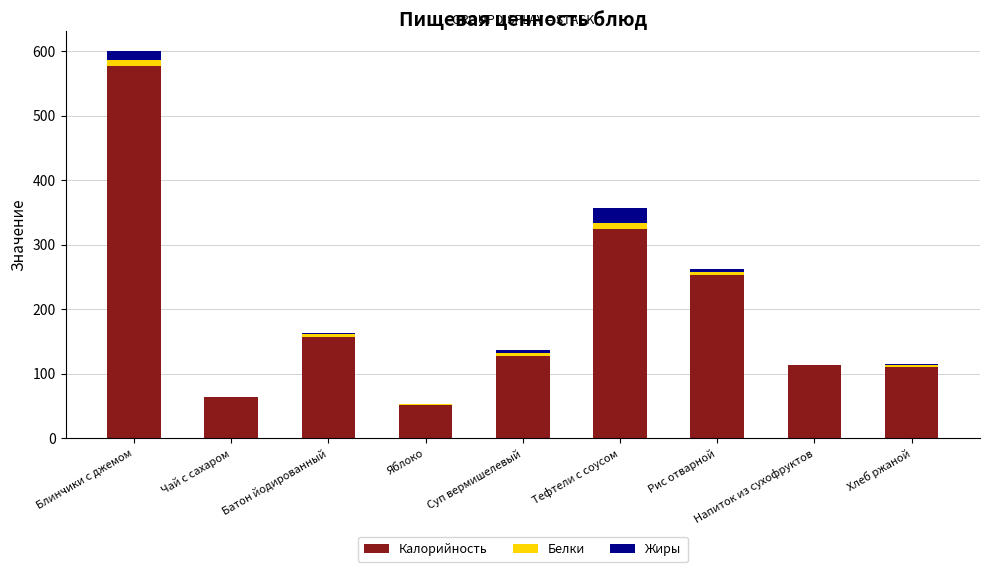

What is the maximum value for Калорийность?

576.5